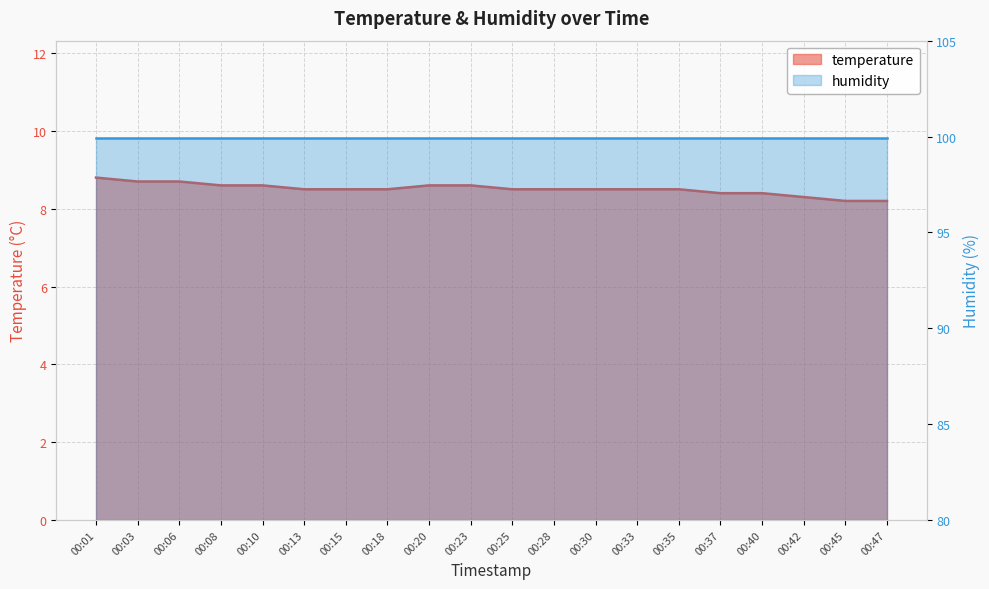

Reading left to right, list all the values displayed in this chart.

00:01=8.8	00:03=8.7	00:06=8.7	00:08=8.6	00:10=8.6	00:13=8.5	00:15=8.5	00:18=8.5	00:20=8.6	00:23=8.6	00:25=8.5	00:28=8.5	00:30=8.5	00:33=8.5	00:35=8.5	00:37=8.4	00:40=8.4	00:42=8.3	00:45=8.2	00:47=8.2